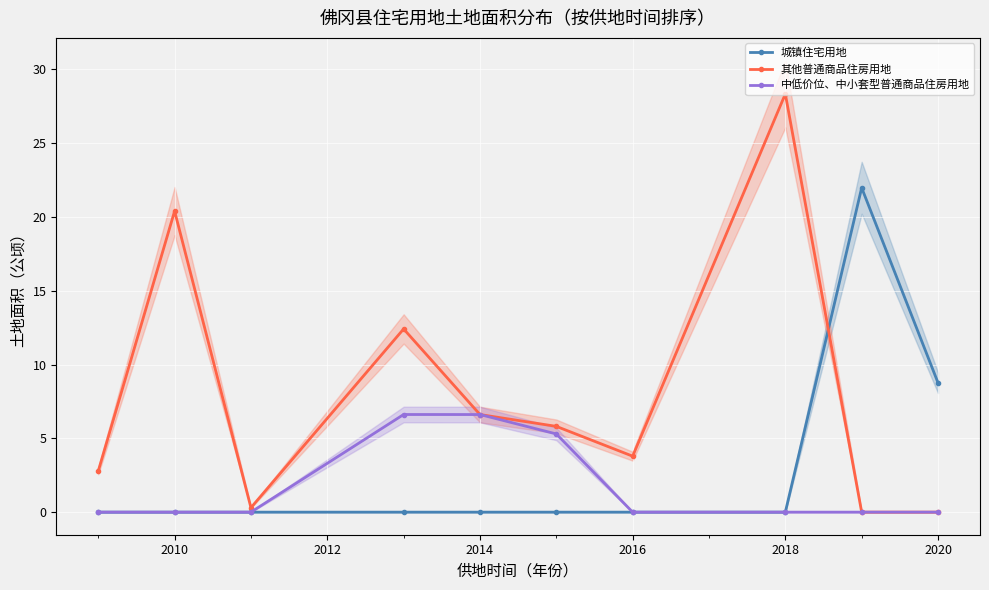

The value of 中低价位、中小套型普通商品住房用地 at 2014 is 10.7. True or false?

False